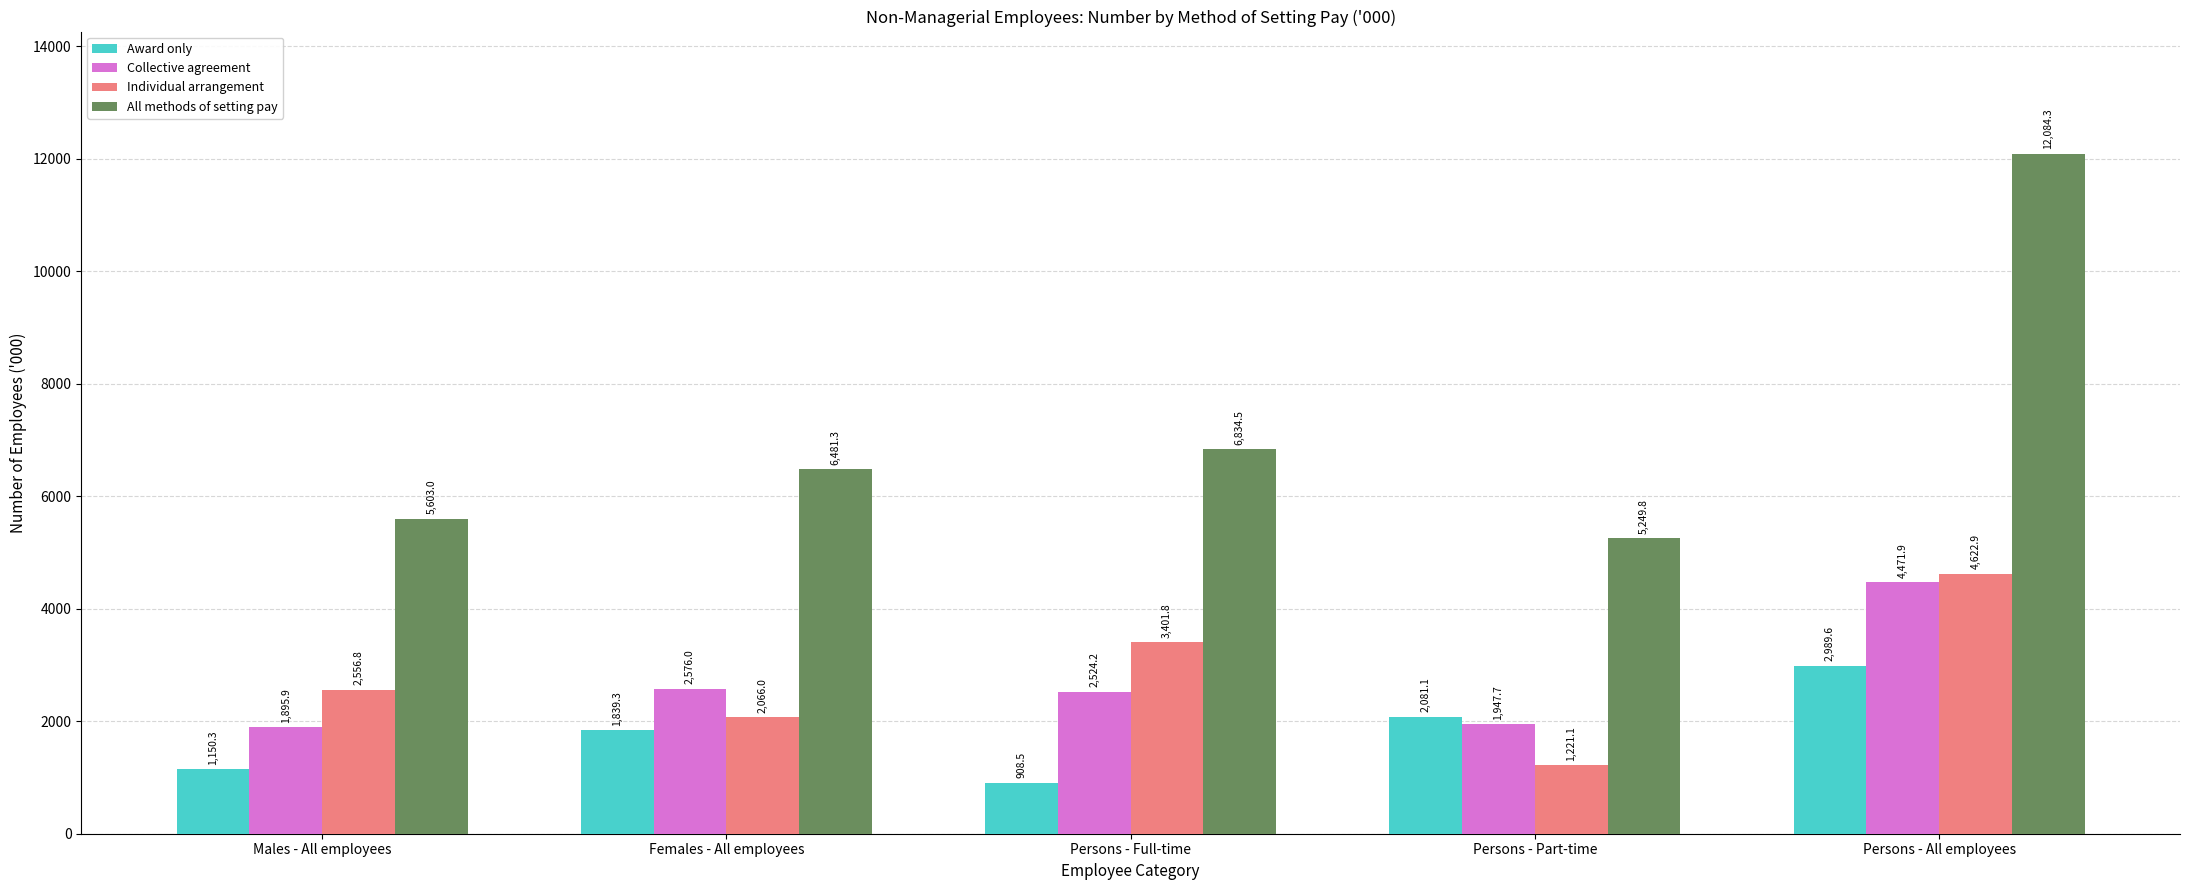

Which series has the largest total across all categories?

All methods of setting pay